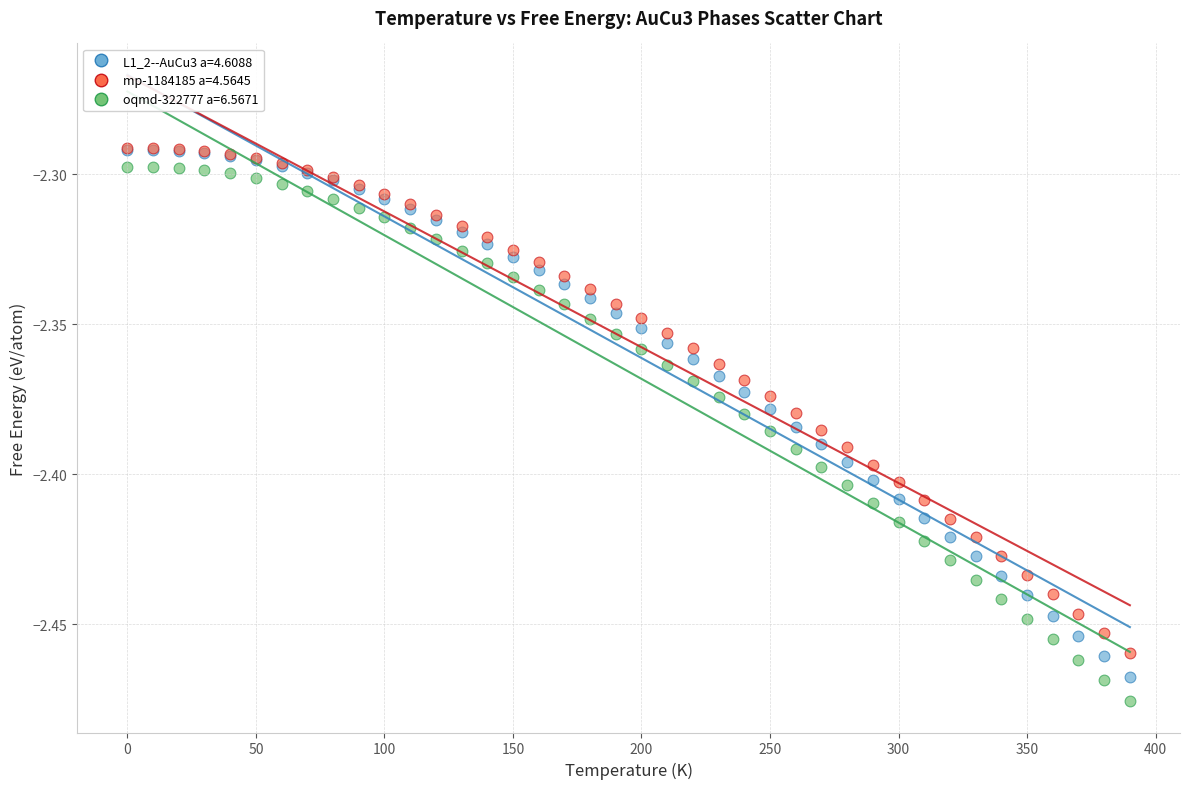

Which series has the largest Y range (max minus min)?

oqmd-322777 a=6.5671